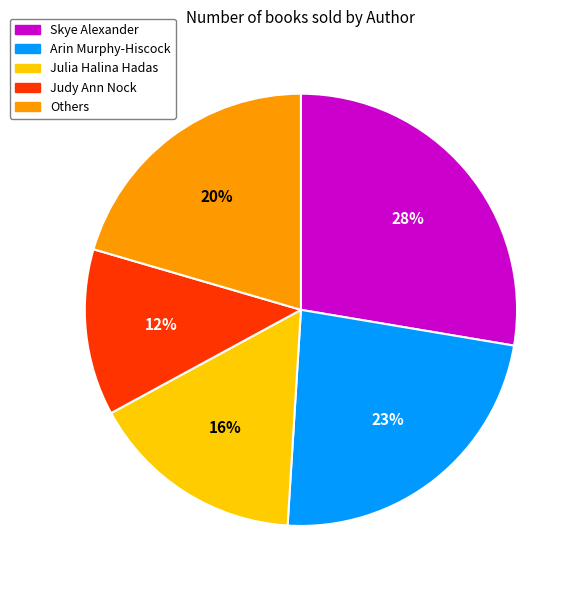

To the nearest percent, what is the average slice percentage?

20%